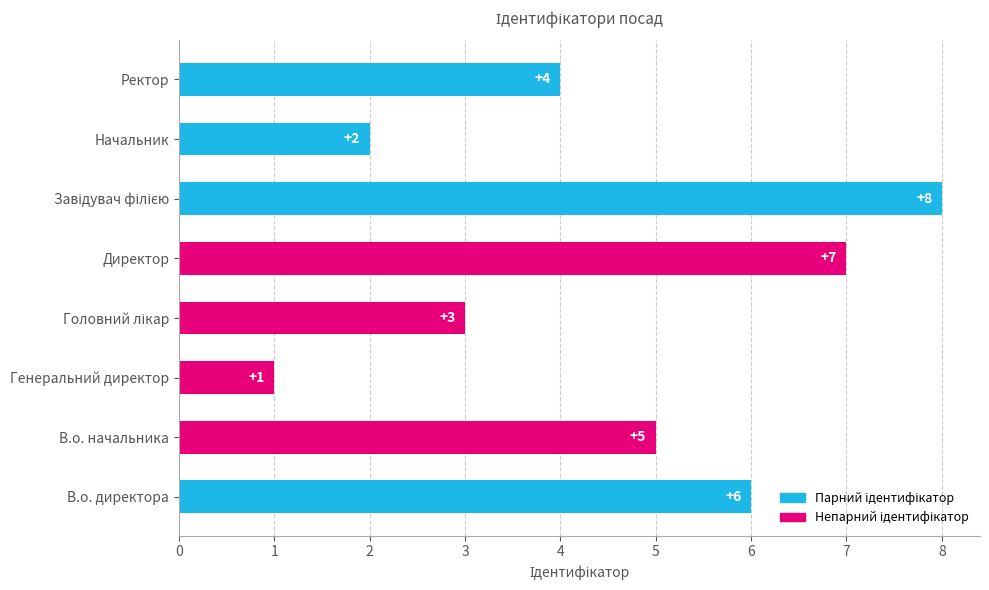

Between В.о. начальника and Начальник, which is larger?

В.о. начальника